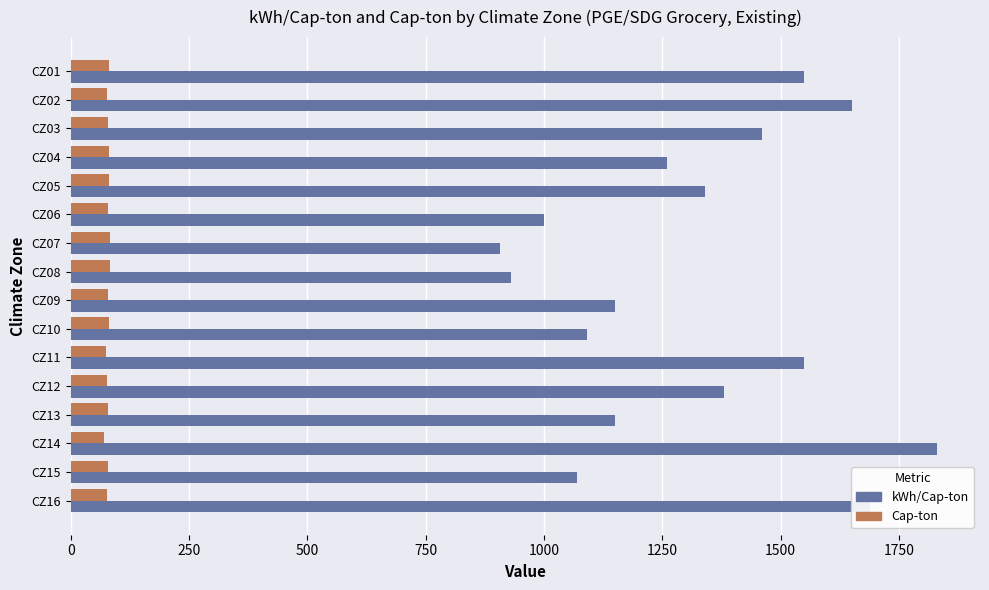

The value of Cap-ton at CZ07 is 83.5. True or false?

True